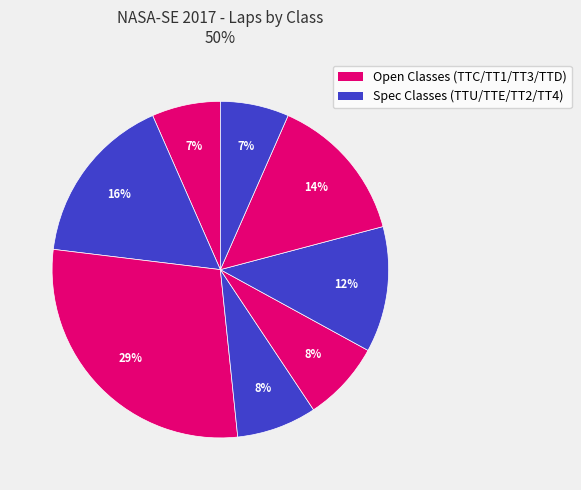

Count the number of slices in the pie.

8